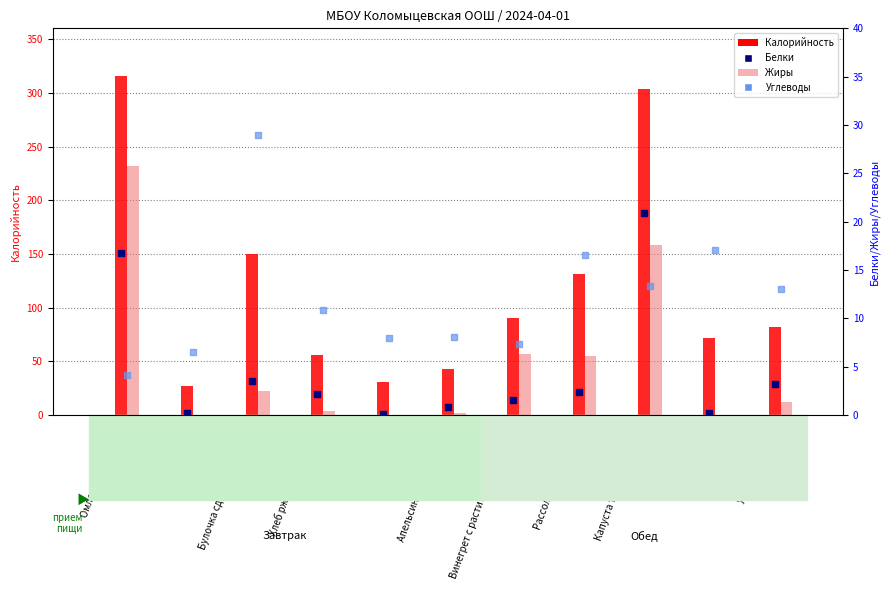

What is the total value across all series at Винегрет с растительным маслом?

106.1